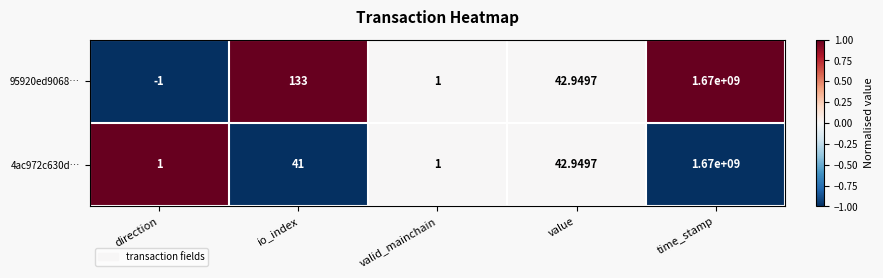

Rank the series by their average value, from highest to lowest.

95920ed9068…, 4ac972c630d…